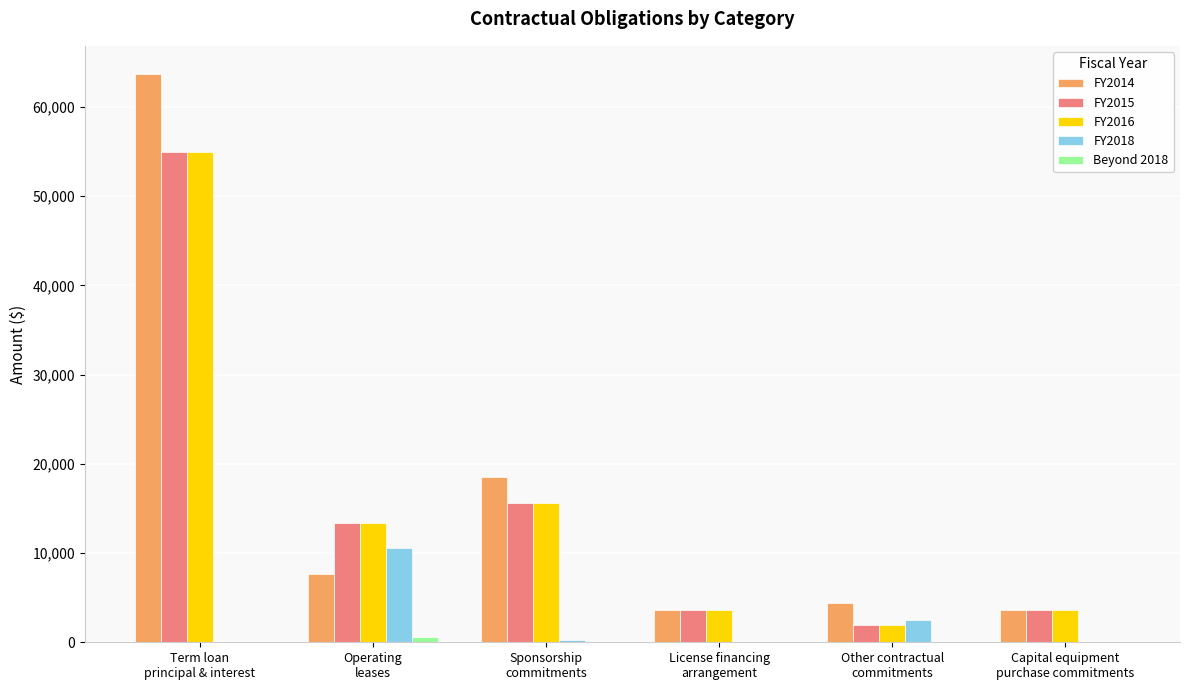

What is the average value of the FY2016 series?

15504